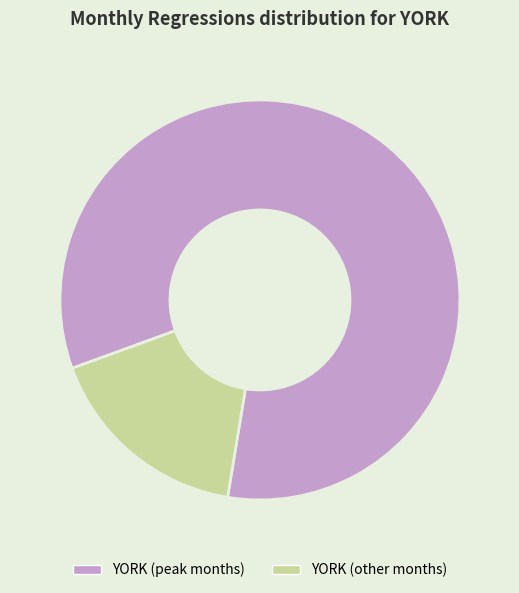

Does YORK (peak months) account for over 50% of the chart?

Yes